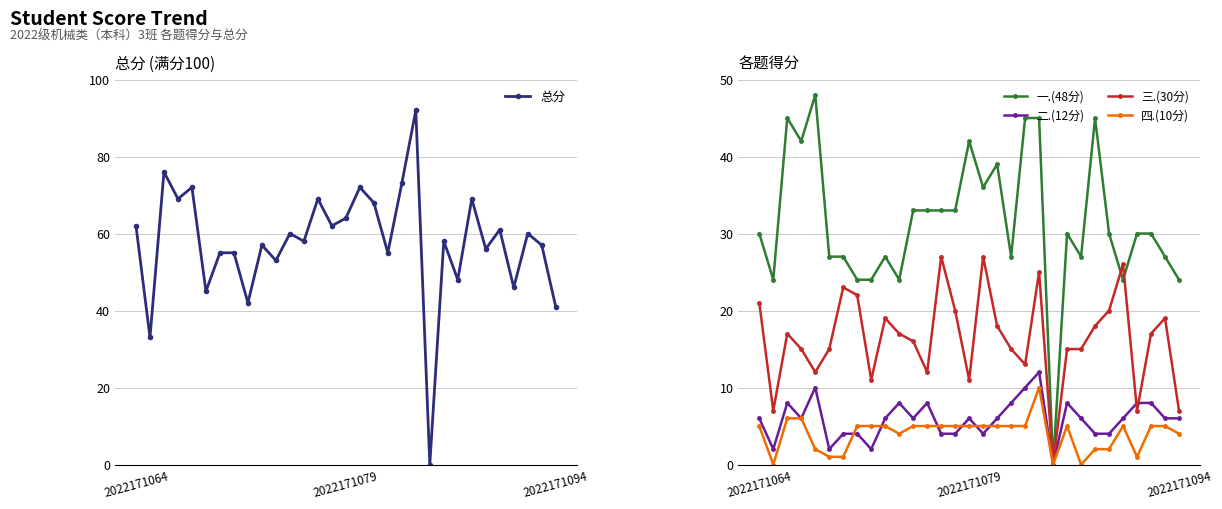

What is the difference between the second highest and second lowest values in the 二.(12分) series?

8